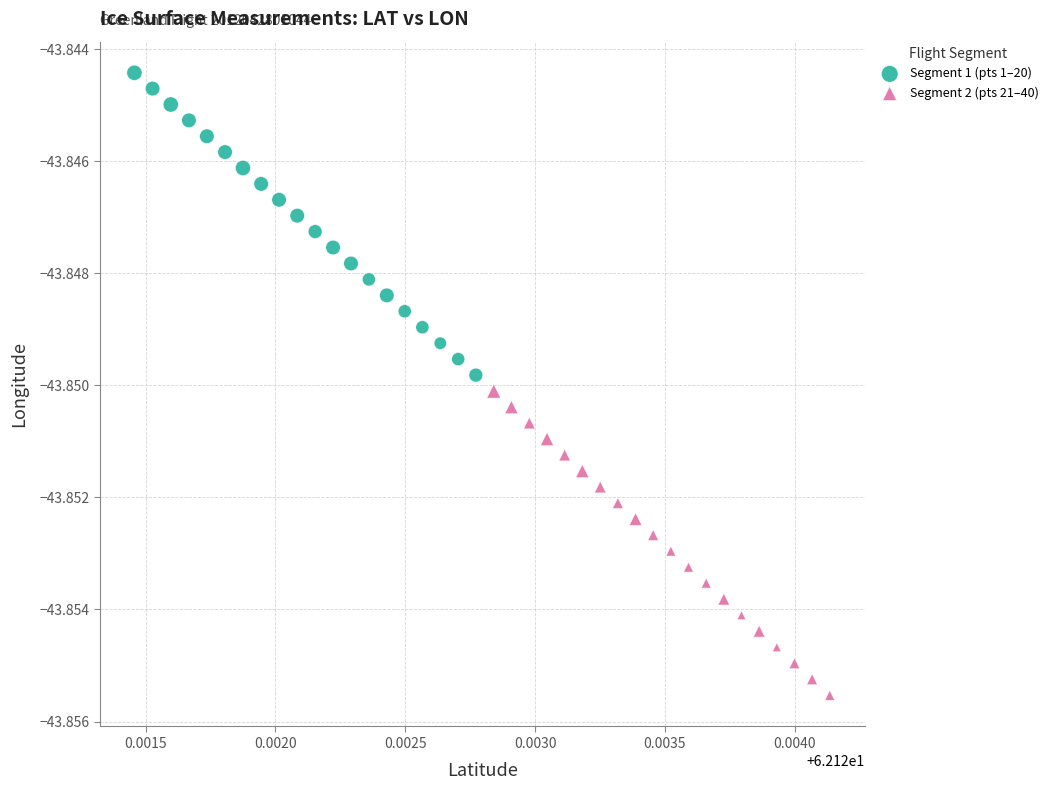

Which series reaches the maximum Y coordinate?

Segment 1 (pts 1–20)